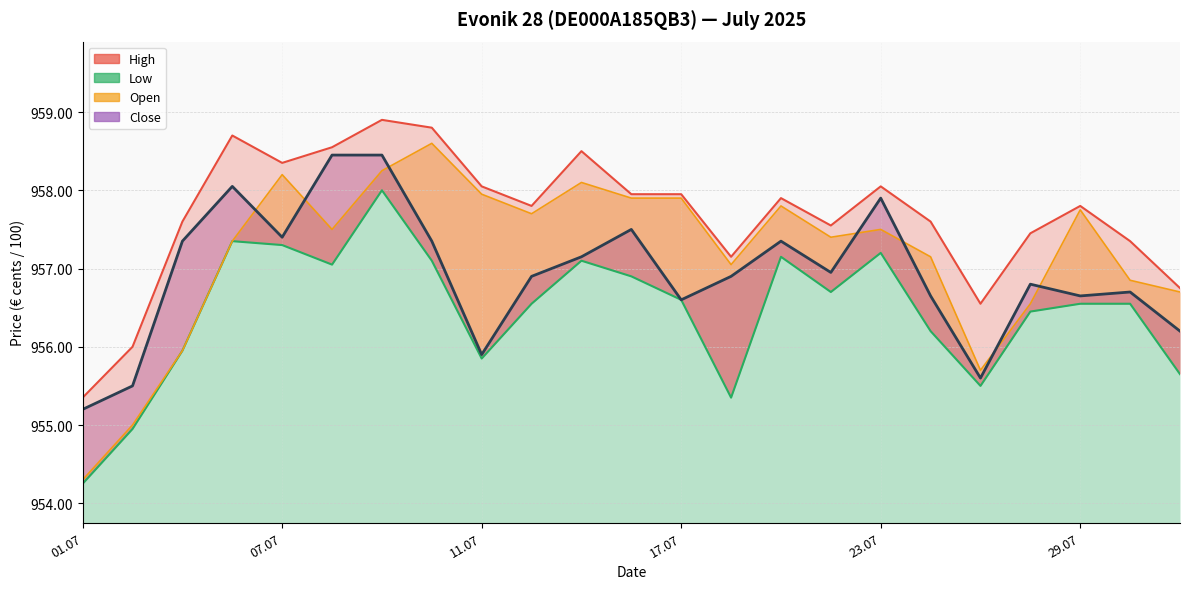

Reading left to right, transcribe all the data shown in this chart.

Open: 95430	95500	95595	95735	95820	95750	95825	95860	95795	95770	95810	95790	95790	95705	95780	95740	95750	95715	95570	95655	95775	95685	95670
High: 95535	95600	95760	95870	95835	95855	95890	95880	95805	95780	95850	95795	95795	95715	95790	95755	95805	95760	95655	95745	95780	95735	95675
Low: 95425	95495	95595	95735	95730	95705	95800	95710	95585	95655	95710	95690	95660	95535	95715	95670	95720	95620	95550	95645	95655	95655	95565
Close: 95520	95550	95735	95805	95740	95845	95845	95735	95590	95690	95715	95750	95660	95690	95735	95695	95790	95665	95560	95680	95665	95670	95620